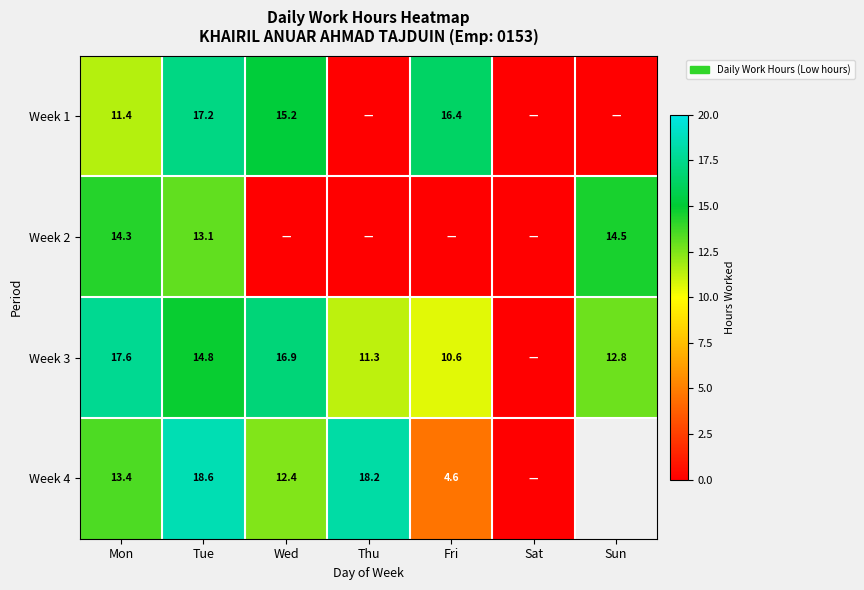

Is the value of Week 2 at Sun greater than the value of Week 1 at Tue?

No